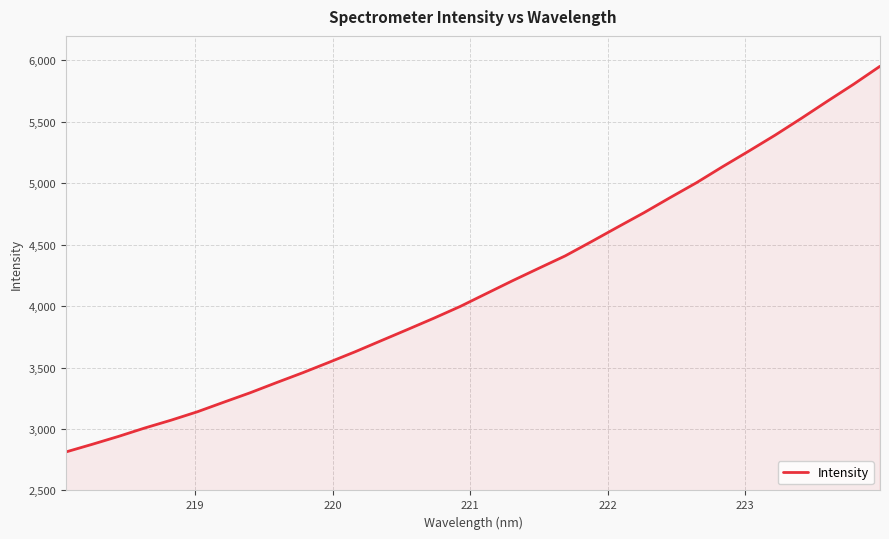

What is the difference between the maximum and minimum values?

3139.1